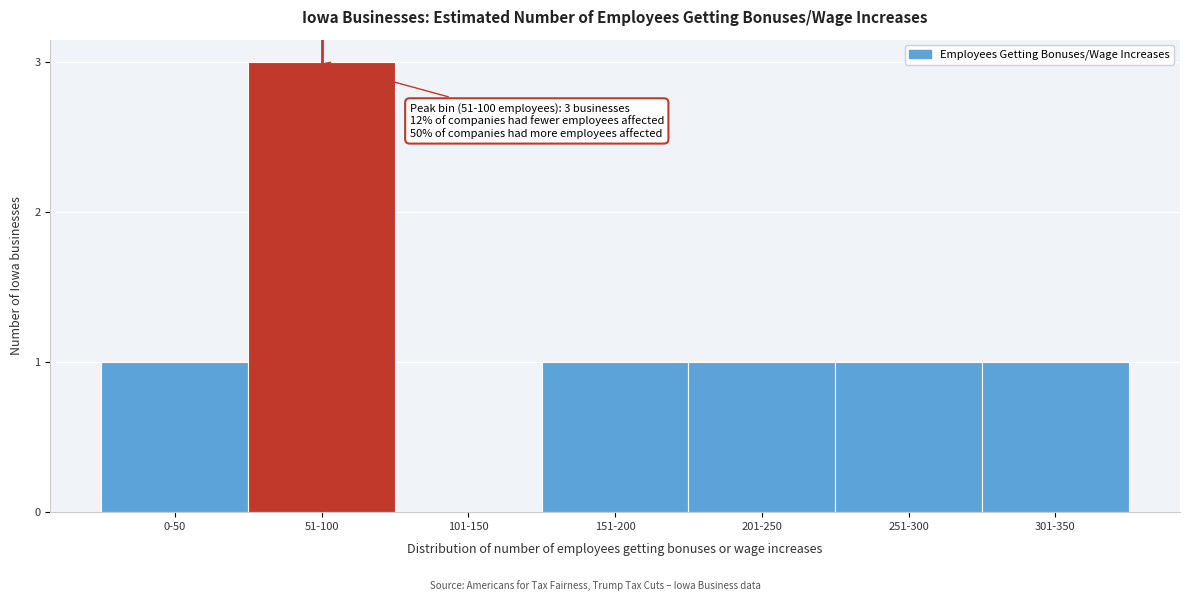

Reading right to left, transcribe all the data shown in this chart.

301-350=1	251-300=1	201-250=1	151-200=1	101-150=0	51-100=3	0-50=1